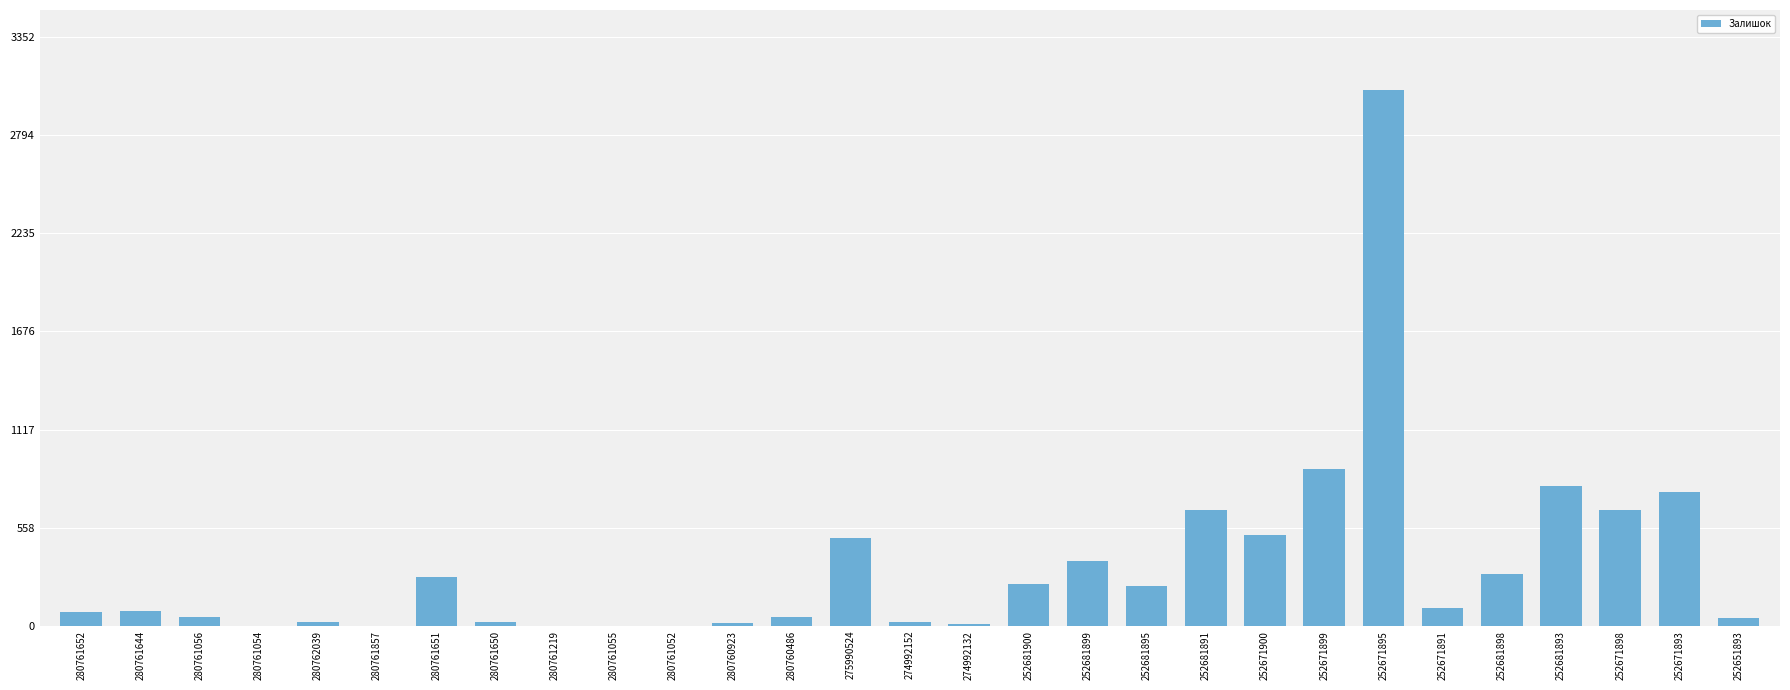

At which category does the chart reach its peak across all series?

252671895